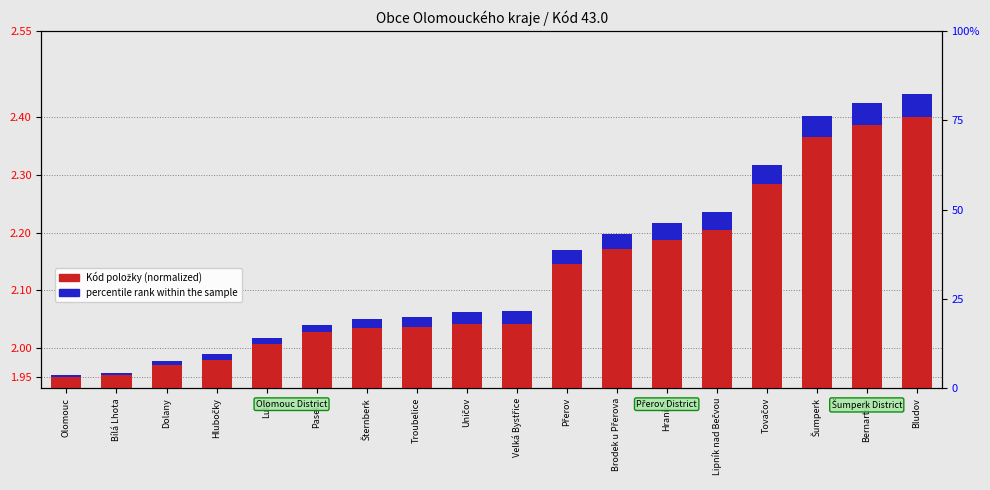

Which series has the largest total across all categories?

Kód položky (normalized)